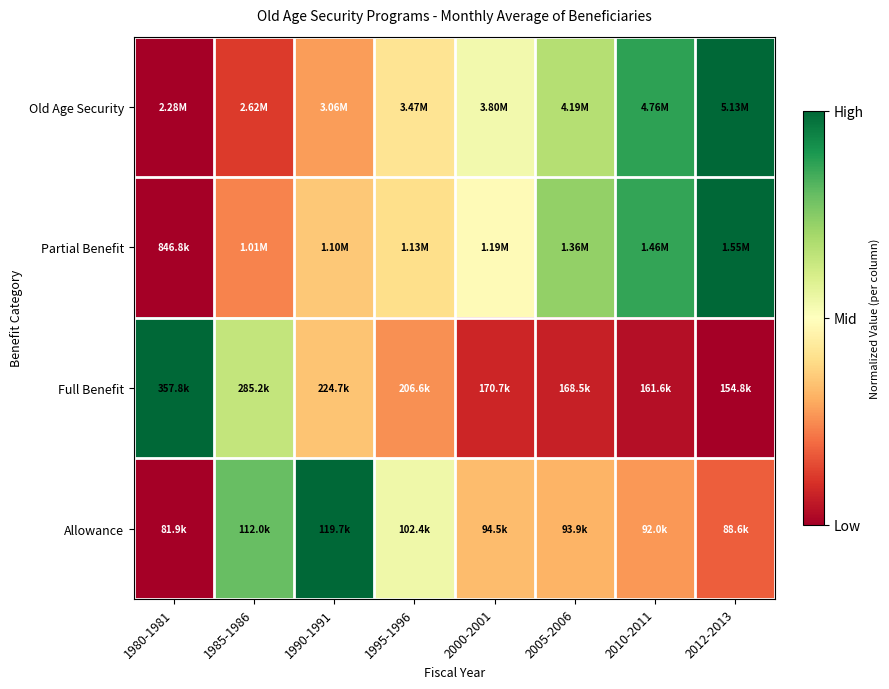

At which category is the sum across all series the highest?

2012-2013